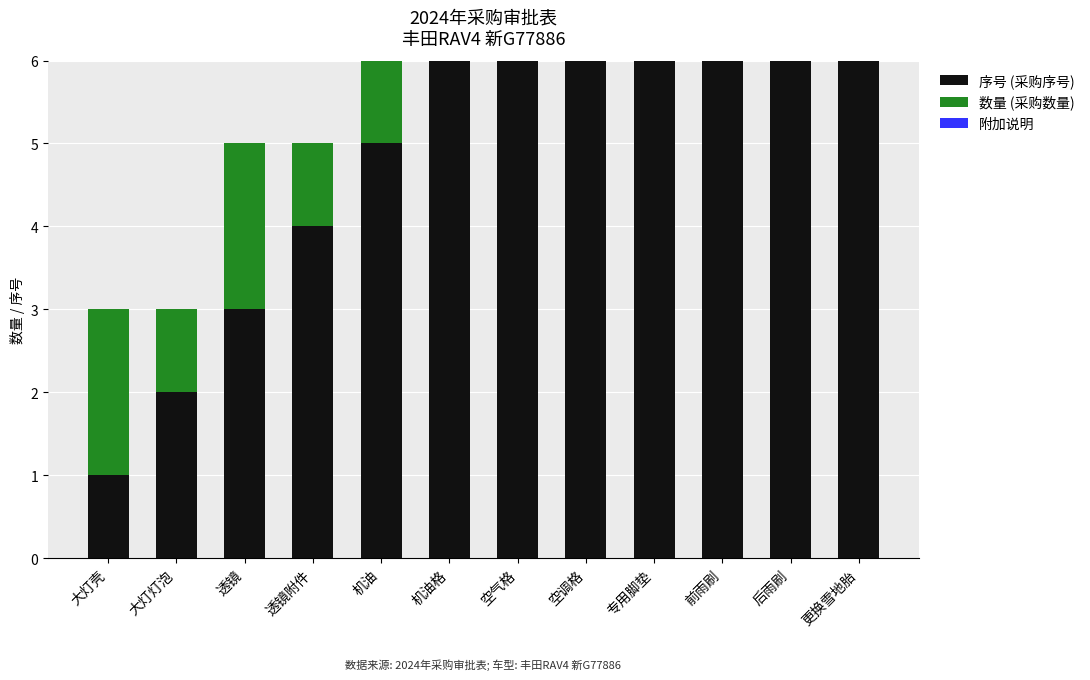

Is it true that 附加说明 equals 0 at 机油?

True